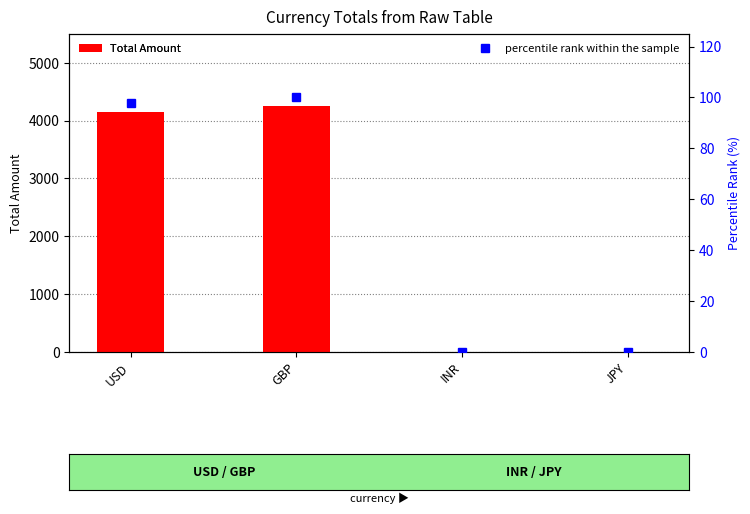

Where is percentile rank within the sample nearest to the value 50?

USD